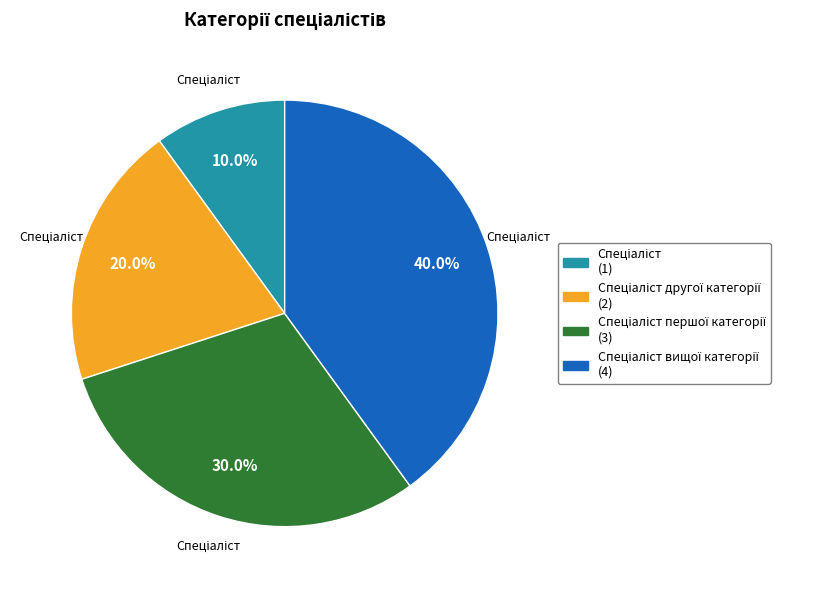

Does any single category account for the majority?

No